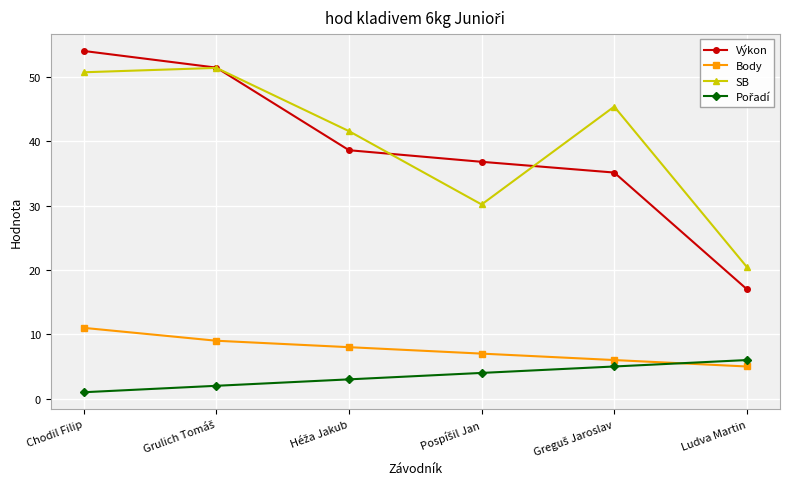

Which label corresponds to the largest value in the chart?

Chodil Filip